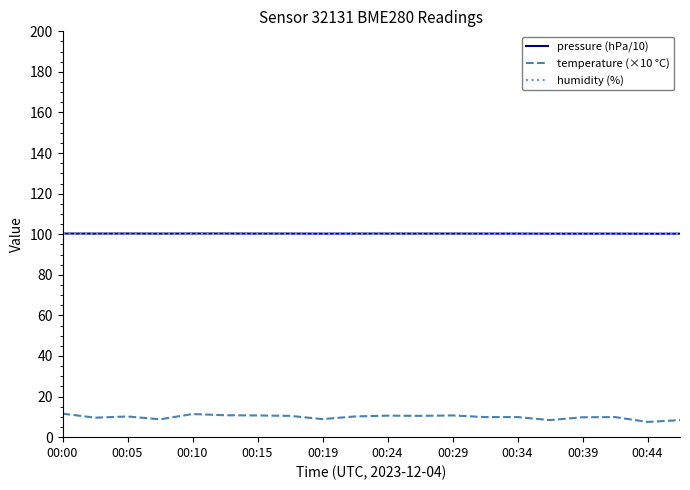

What is the sum of all temperature (×10 °C) values?

198.3